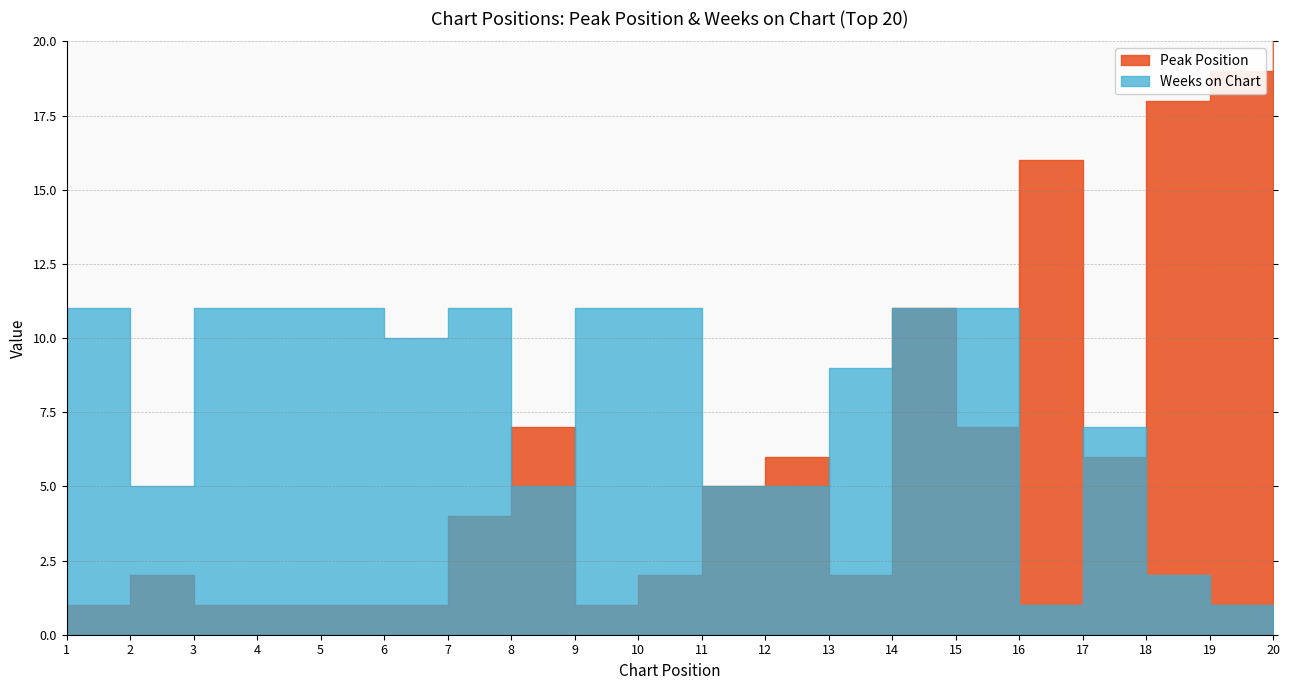

The Weeks on Chart series shows 16 at 10. True or false?

False